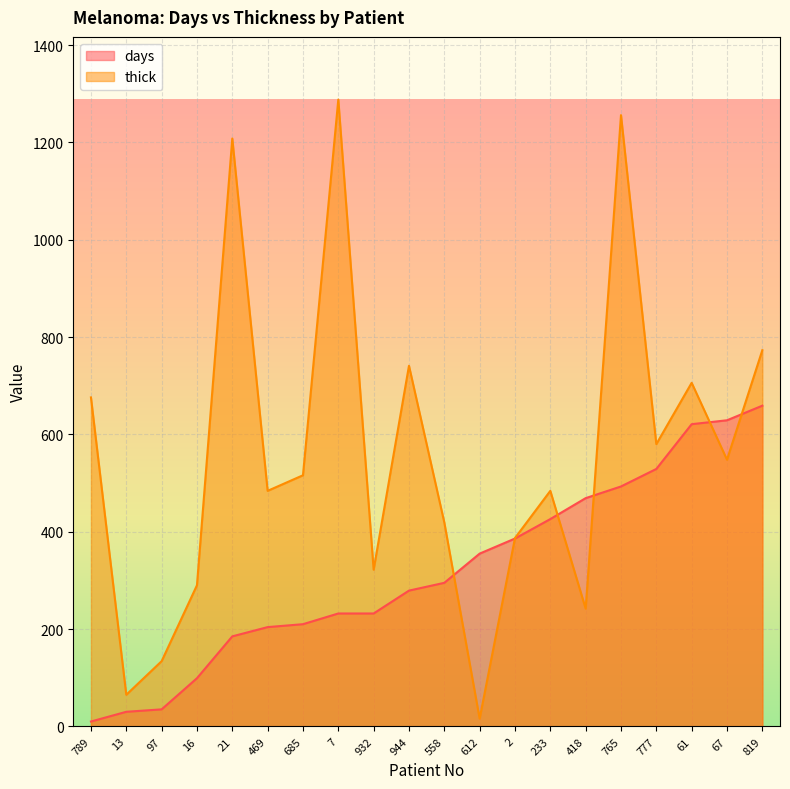

True or false: days has more than 2 points higher than both neighbors.

False